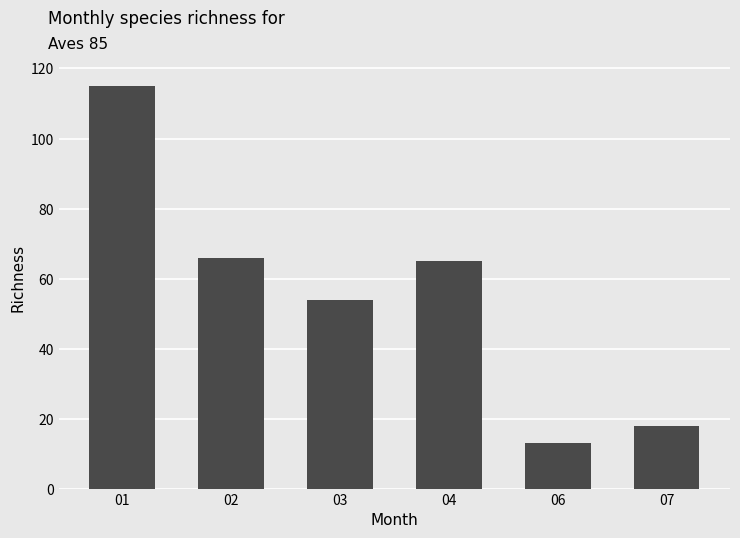

List the labels in order of value, smallest first.

06, 07, 03, 04, 02, 01